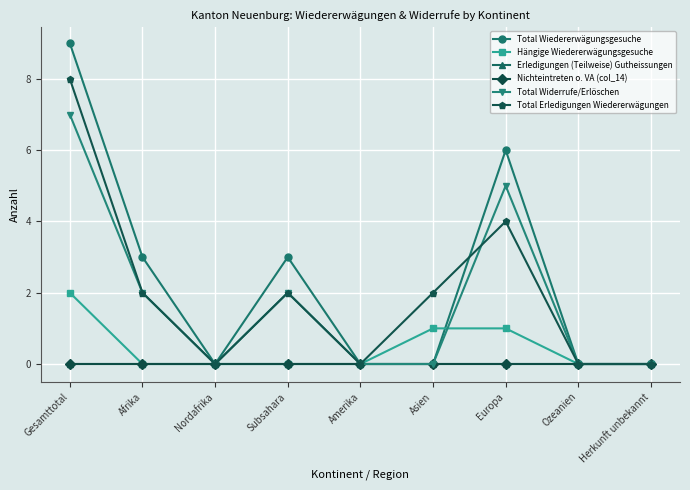

Is this an area chart (filled region under the line)?

No